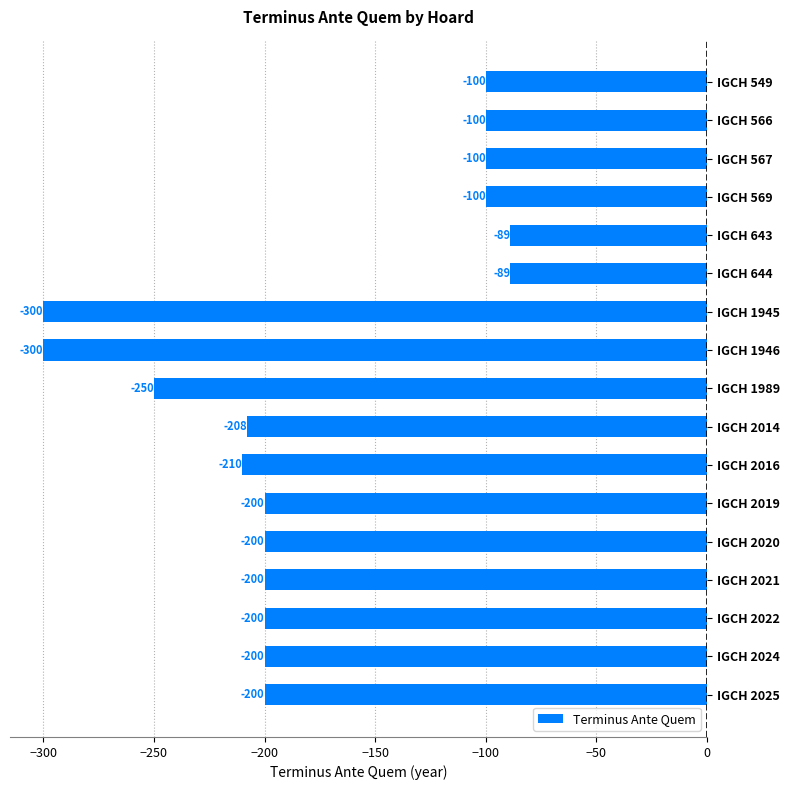

What is the value of the 15th bar from the top?

-200